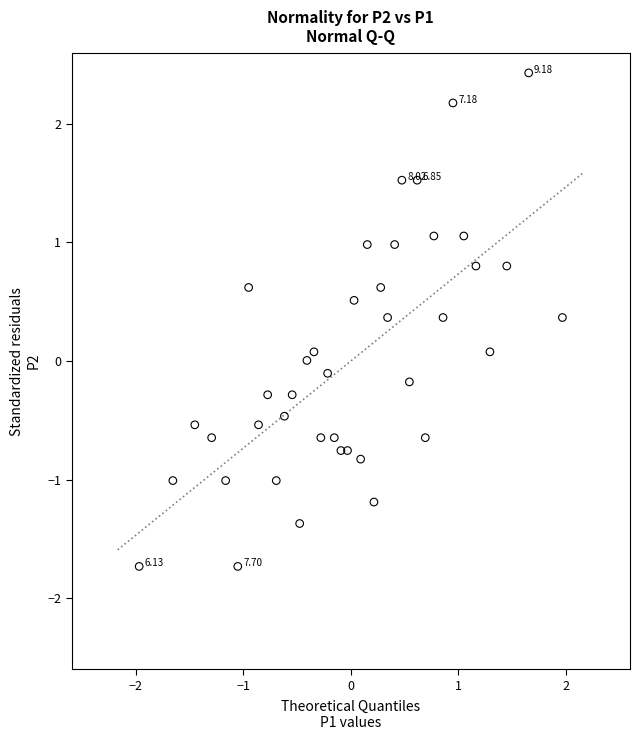

What is the range of X values (max minus min)?

3.9